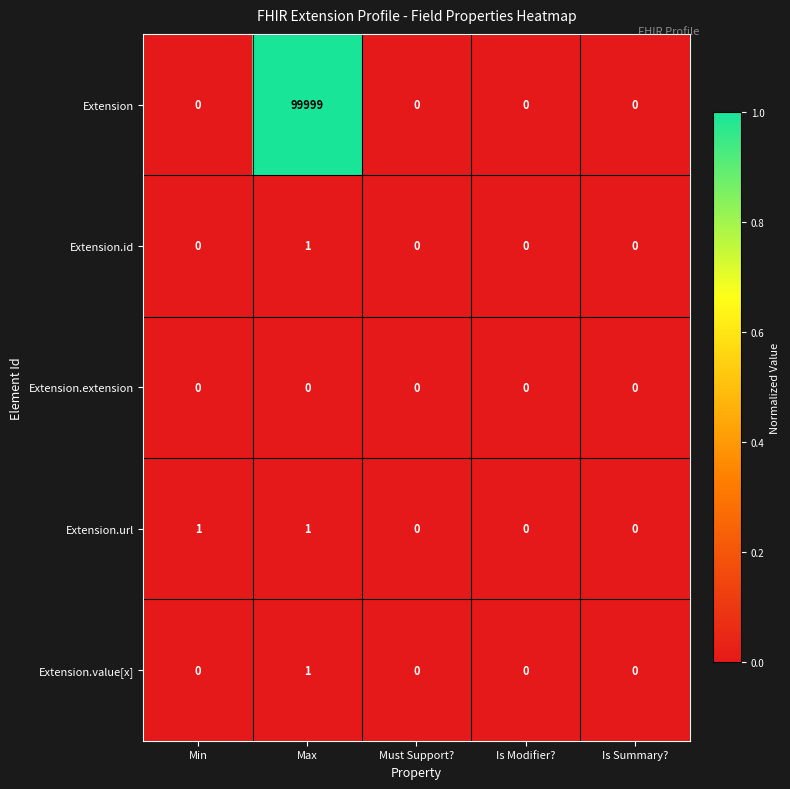

At which category is the sum across all series the highest?

Max